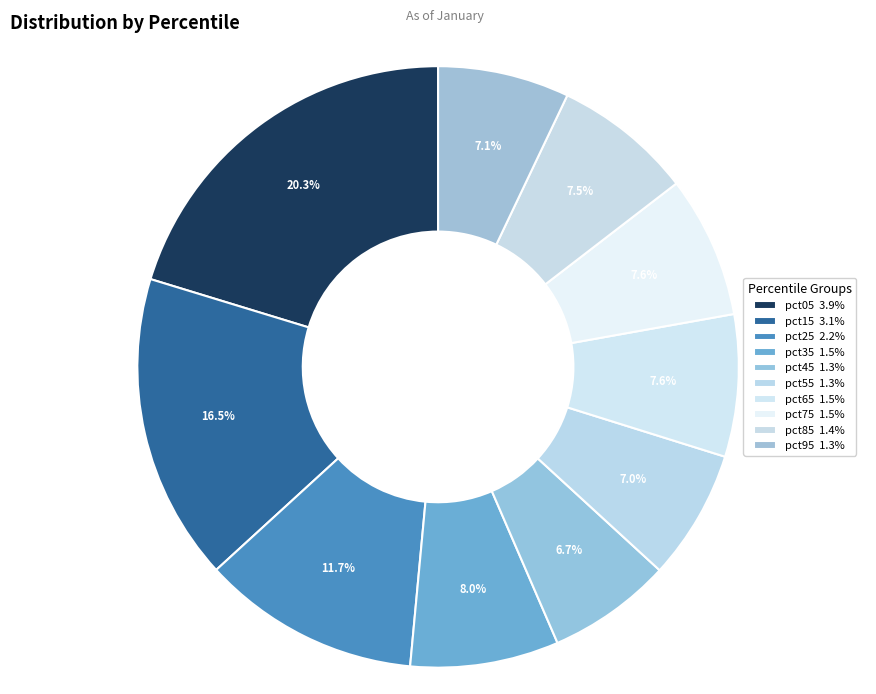

Does pct05 represent more than half of the total?

No